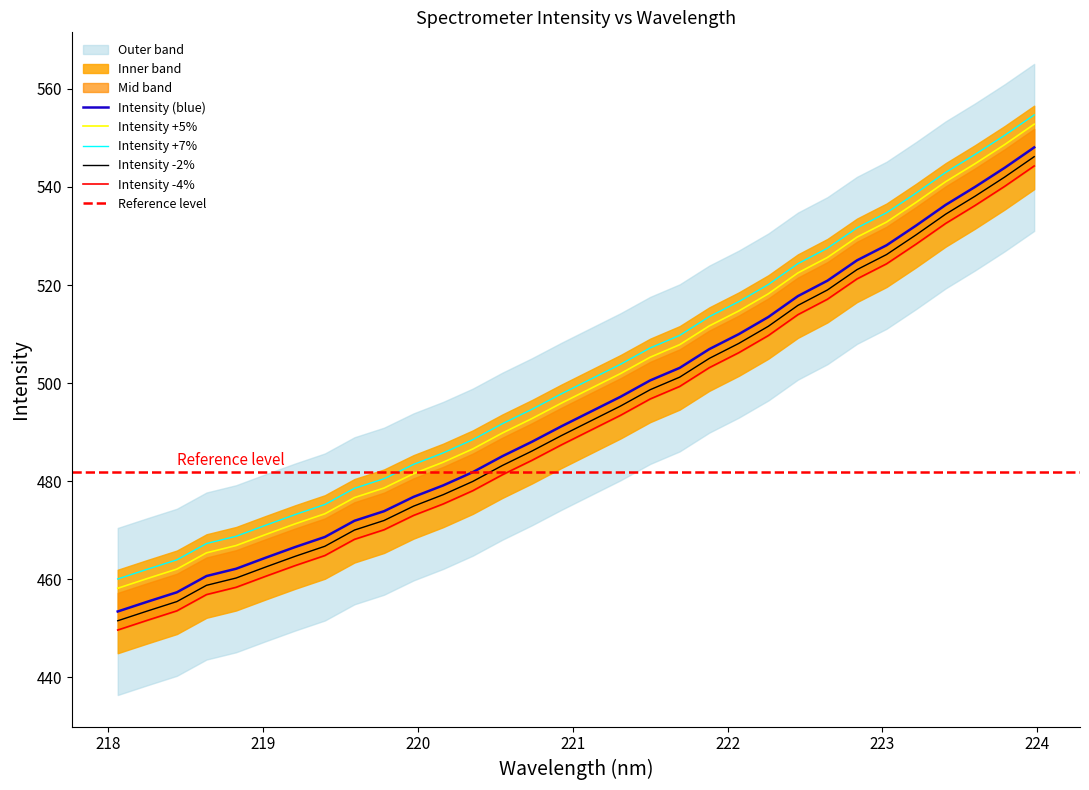

True or false: Intensity +5% and Intensity +7% cross at least once.

False